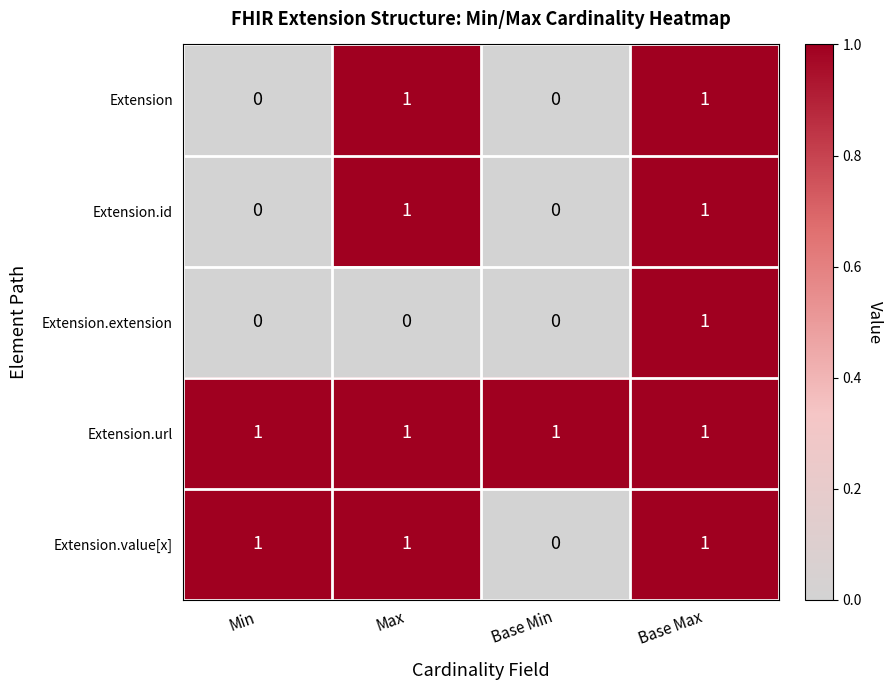

True or false: Extension.extension has a value of 0 at Min.

True